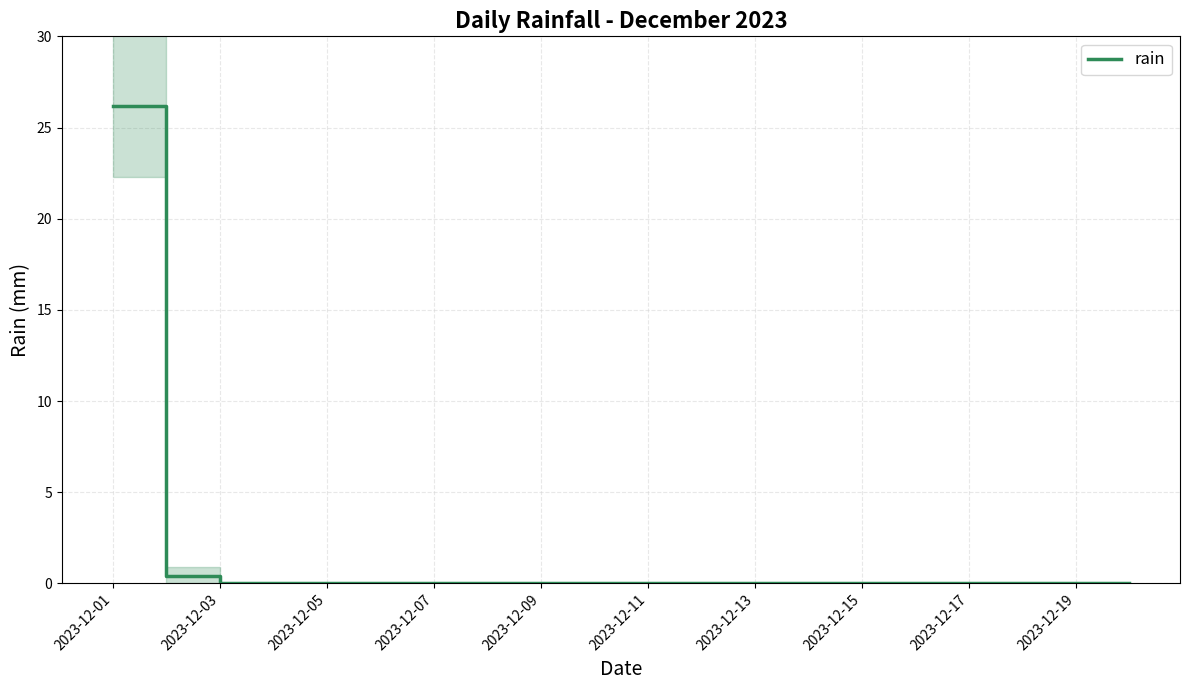

True or false: rain has a value of 0.0 at 2023-12-07.

True